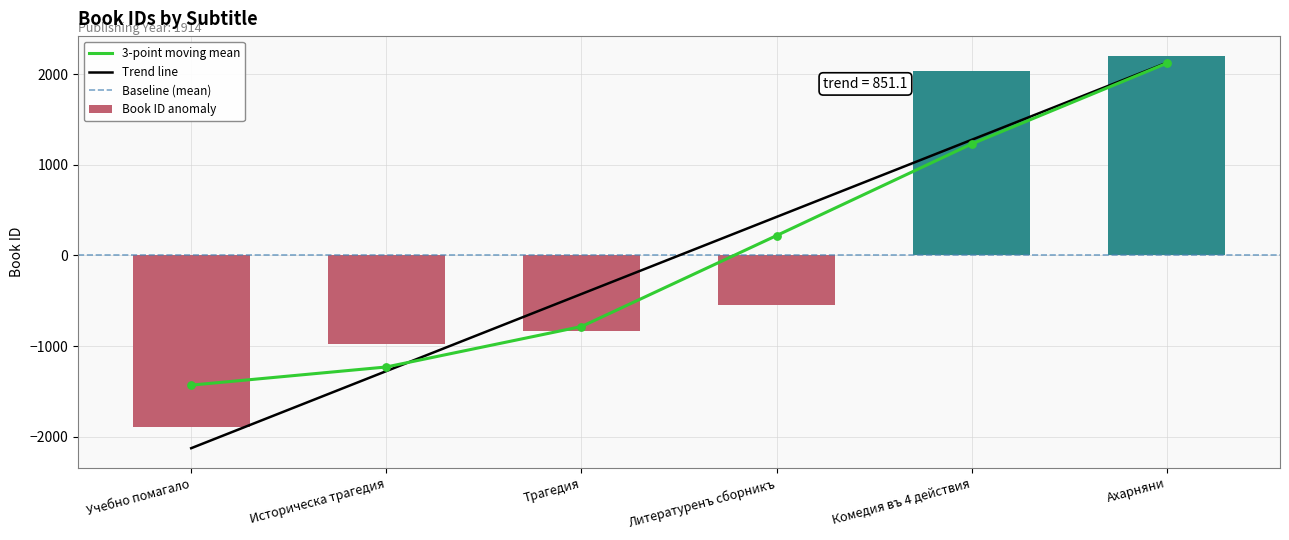

Between Литературенъ сборникъ and Историческа трагедия, which is larger?

Литературенъ сборникъ